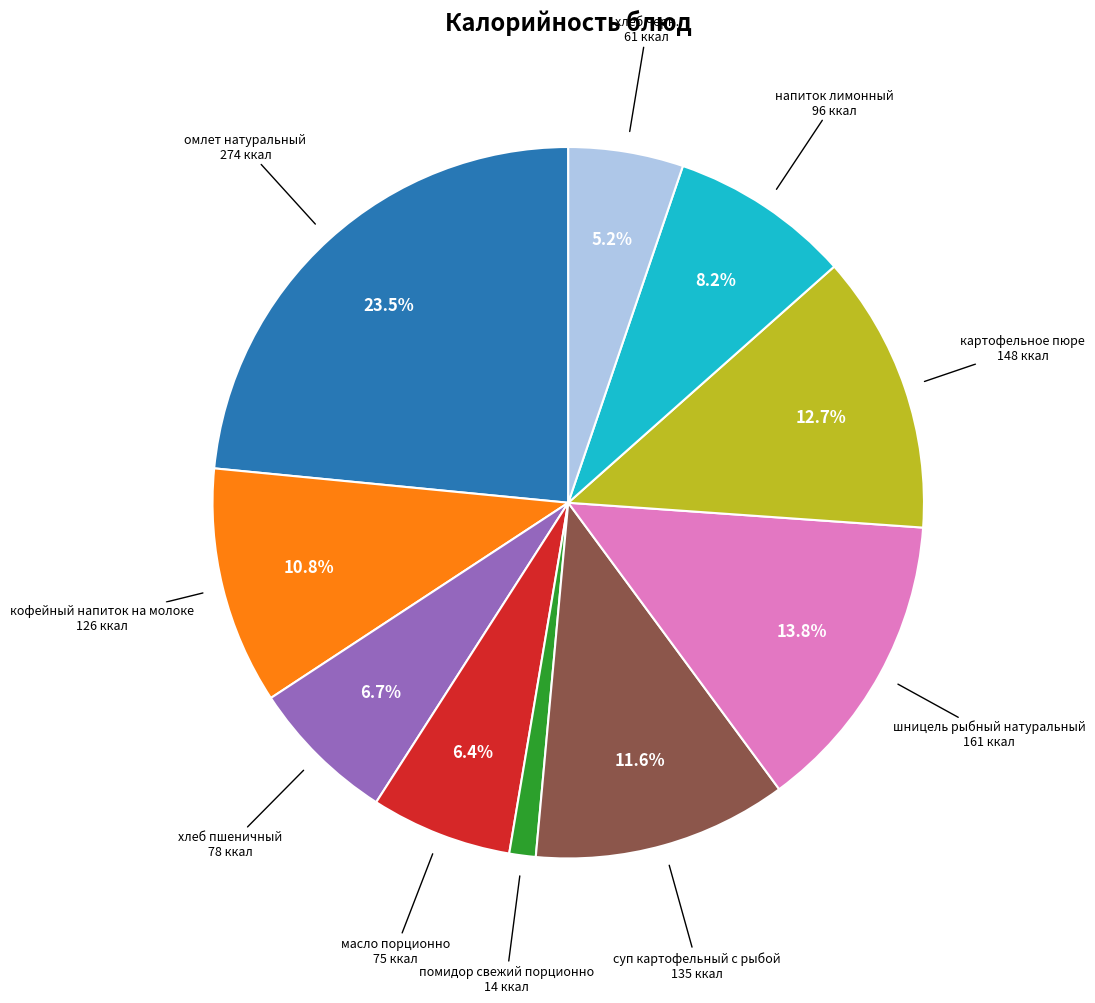

Does any single category account for the majority?

No